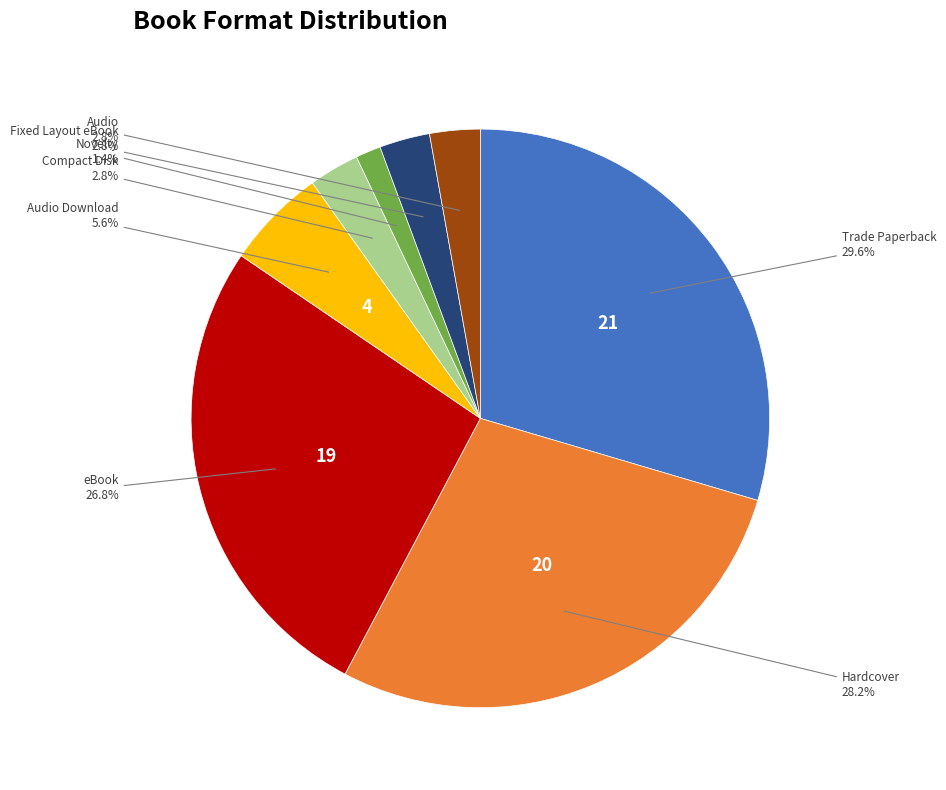

Does any single category account for the majority?

No